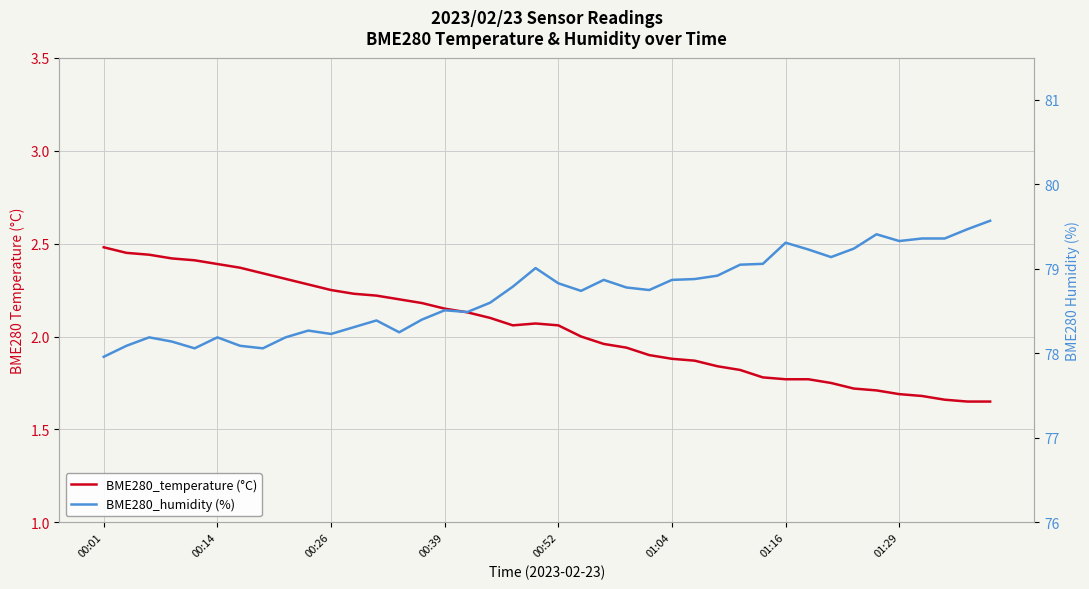

True or false: BME280_humidity (%) and BME280_temperature (°C) intersect in this chart.

False